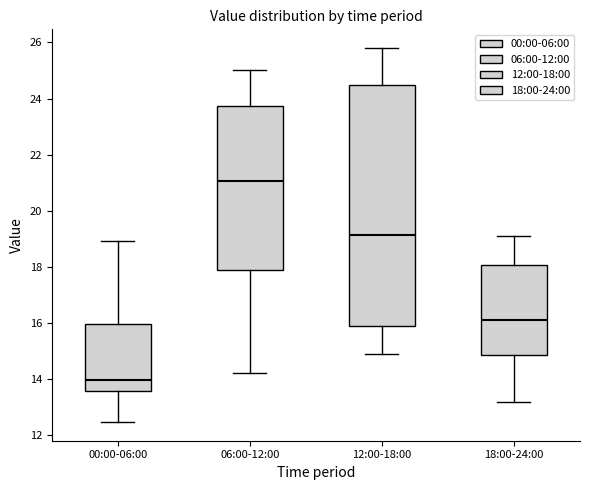

Reading left to right, transcribe this box plot: for each box, give where its median line is, the range the box spans, and where its two whiskers end, as read against the y-axis. The values are not printed on the chart, so give them approximately, as read against the axis.

00:00-06:00: median 14.0, box 13.6 to 16.0, whiskers 12.4 to 19.0
06:00-12:00: median 21.0, box 17.8 to 23.8, whiskers 14.2 to 25.0
12:00-18:00: median 19.2, box 15.8 to 24.6, whiskers 15.0 to 25.8
18:00-24:00: median 16.2, box 14.8 to 18.0, whiskers 13.2 to 19.2